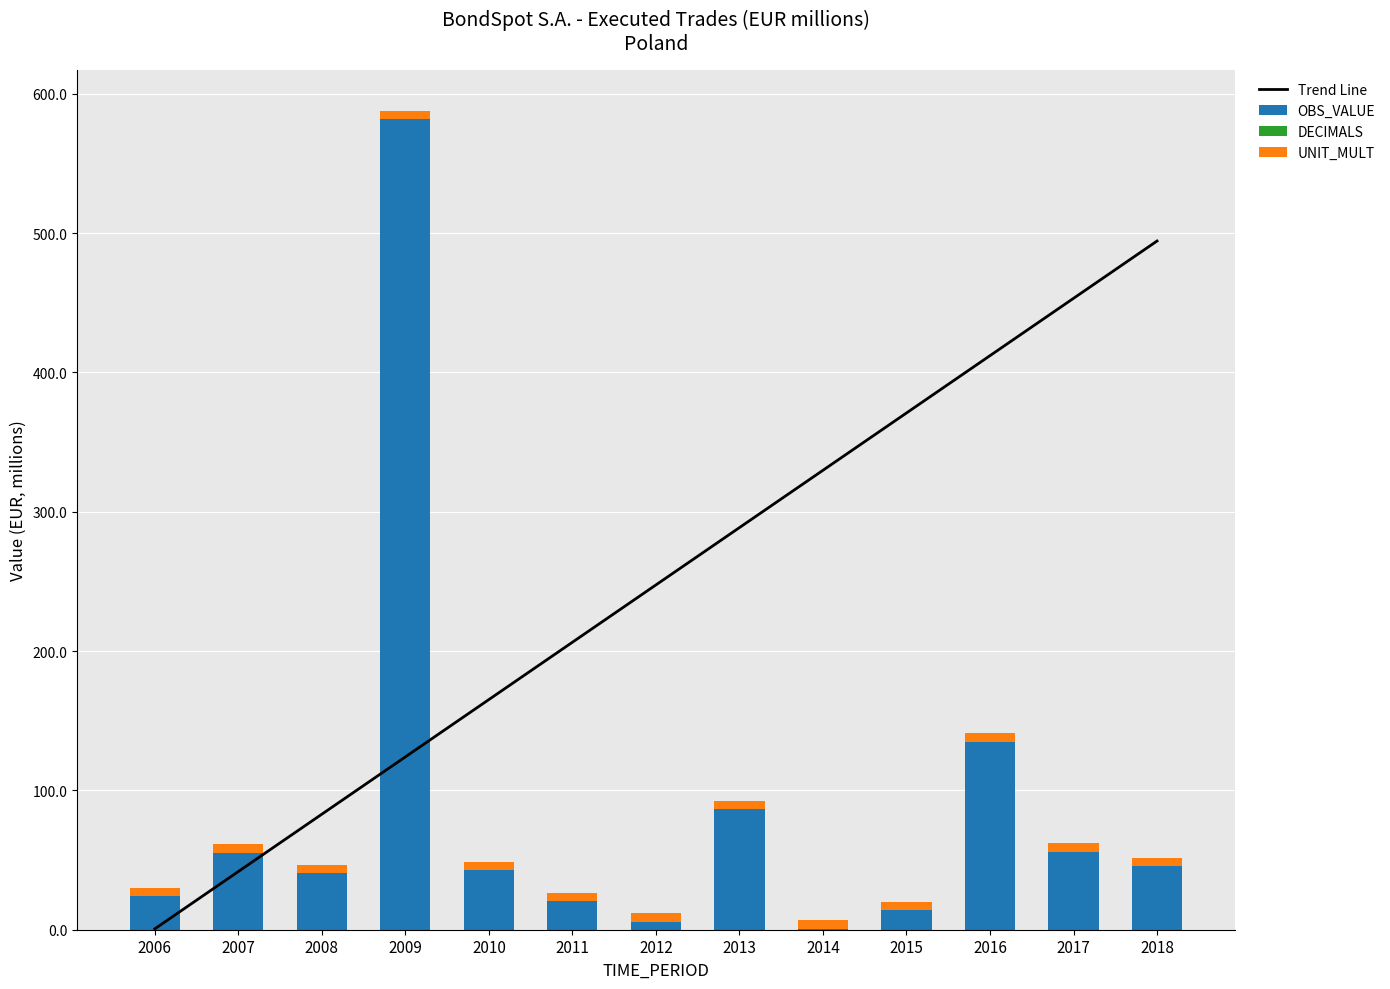

What is the greatest value displayed?

581.6